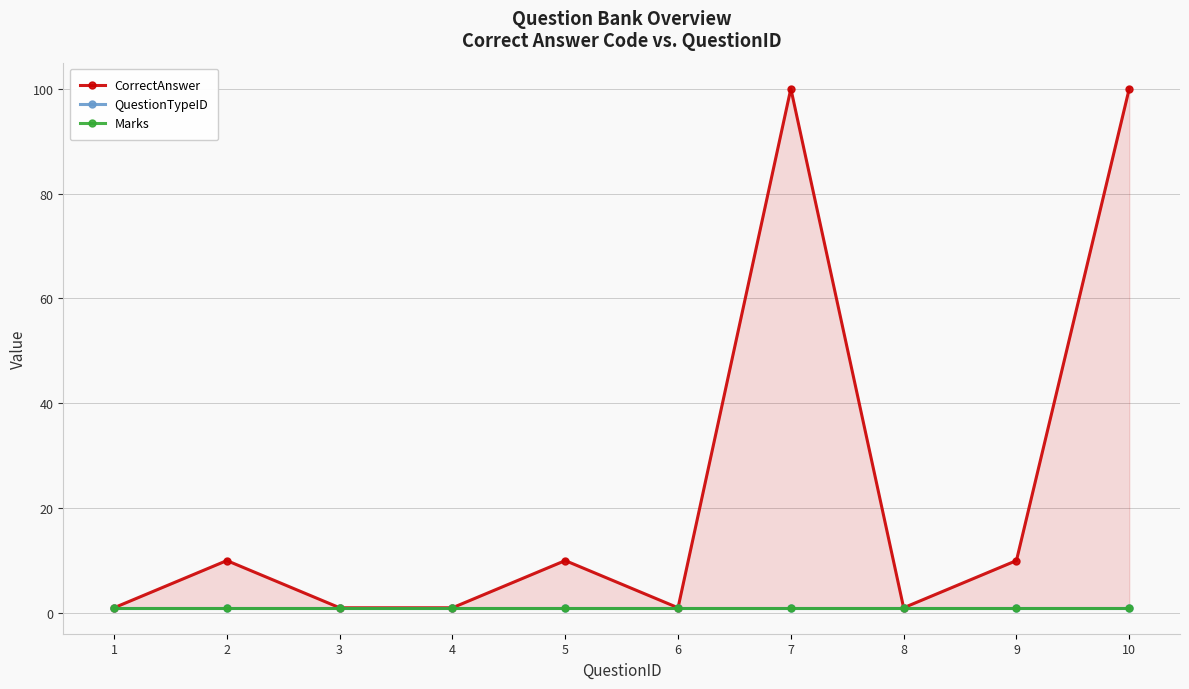

Which series has the widest spread of values?

CorrectAnswer